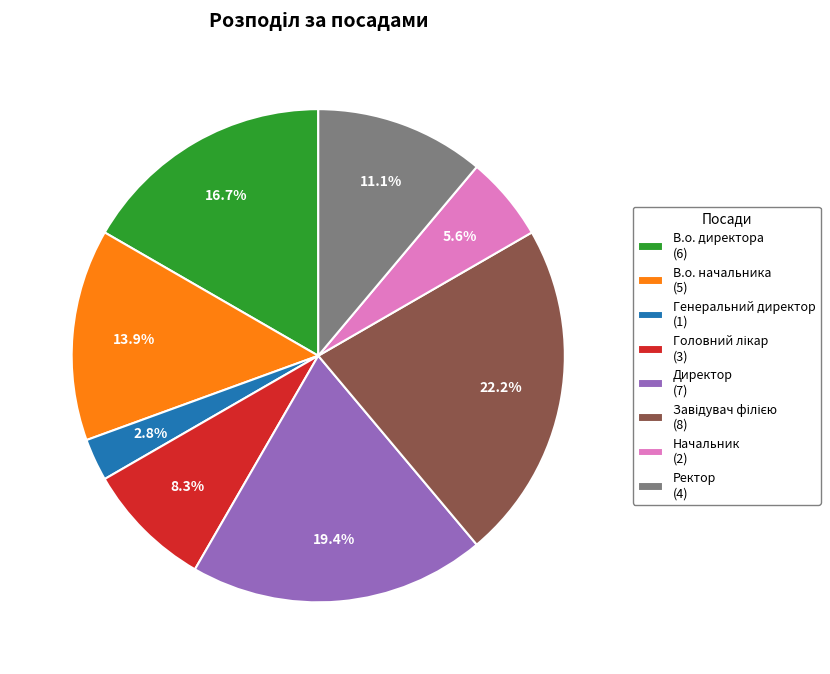

Between Начальник (2) and Директор (7), which is larger?

Директор (7)